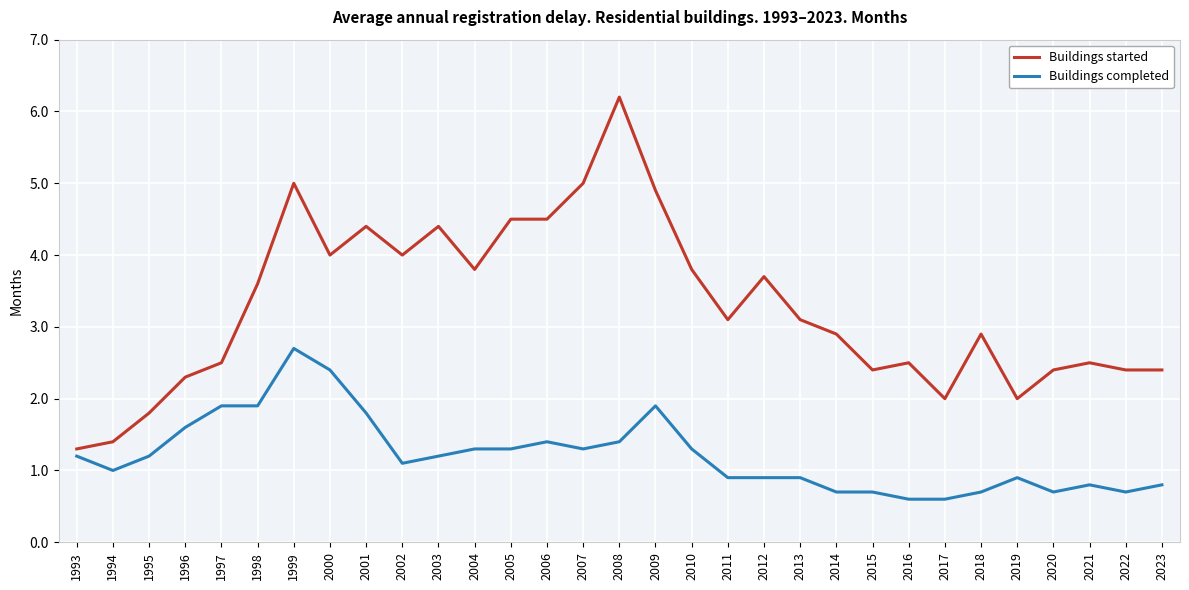

List the series in order of their peak value, highest first.

Buildings started, Buildings completed